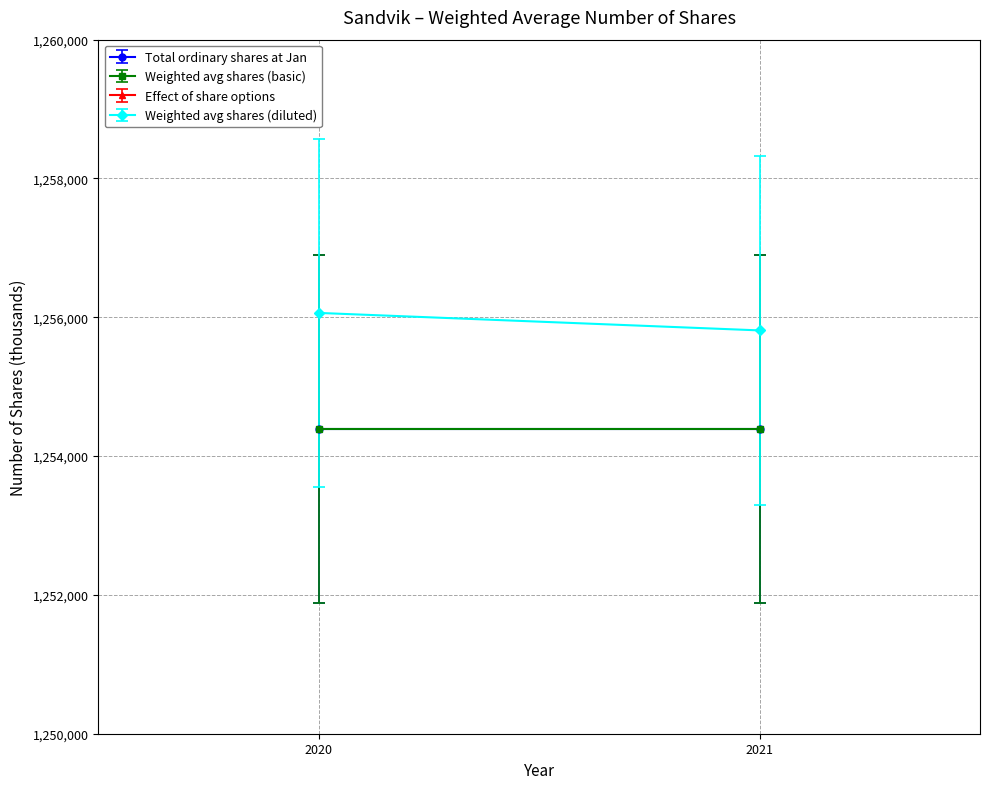

Reading right to left, transcribe all the data shown in this chart.

Total ordinary shares at Jan: 1254386	1254386
Weighted avg shares (basic): 1254386	1254386
Effect of share options: 1425	1677
Weighted avg shares (diluted): 1255811	1256063